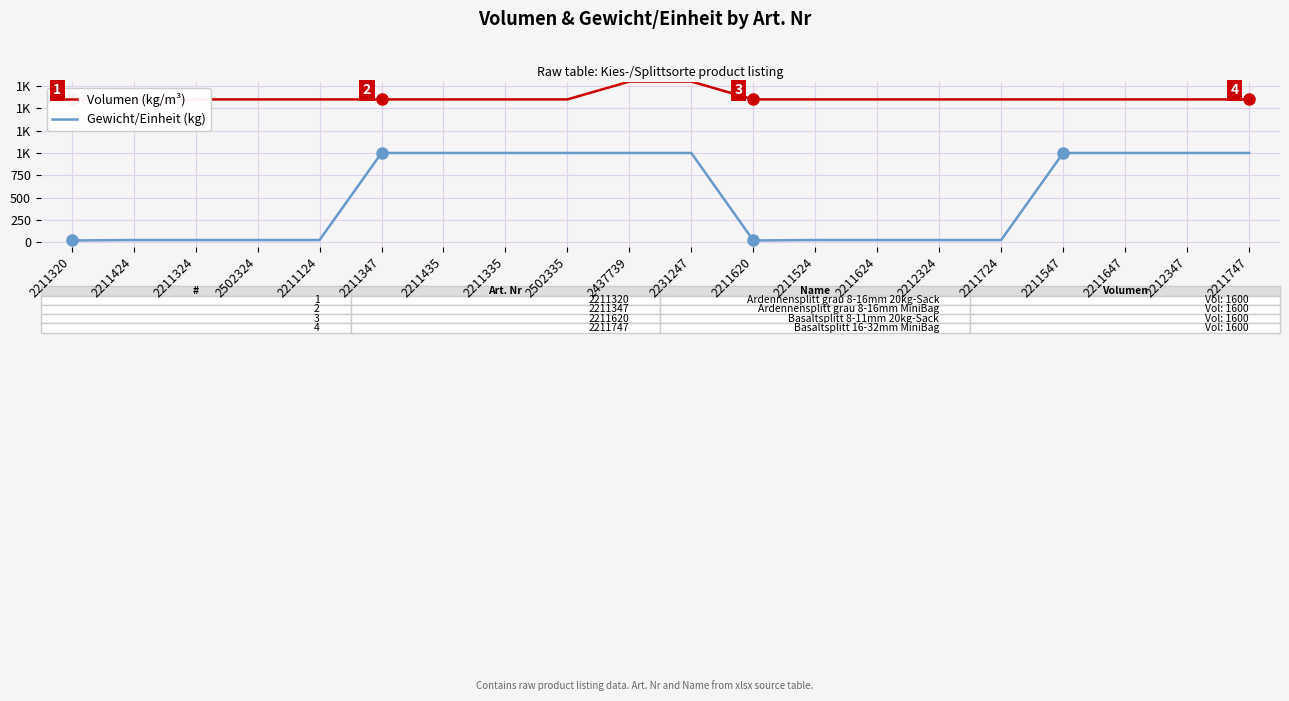

Is it true that Volumen (kg/m³) equals 2584 at 2212324?

False